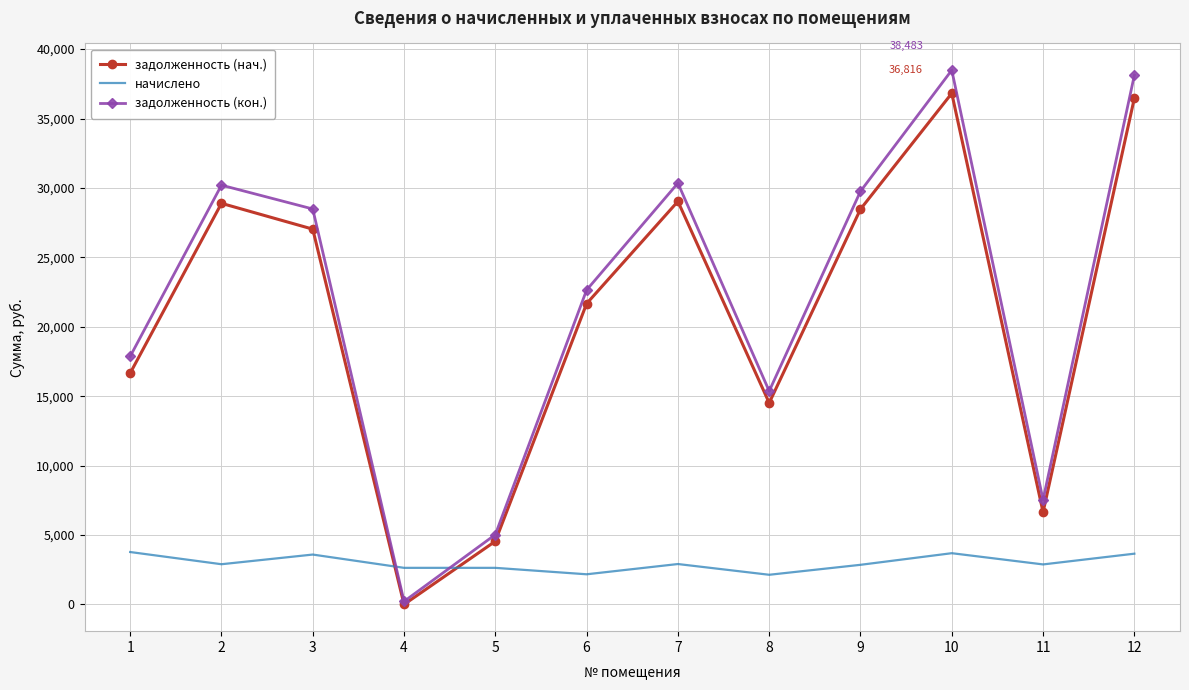

Between which two adjacent categories do начислено and задолженность (нач.) first intersect?

3 and 4